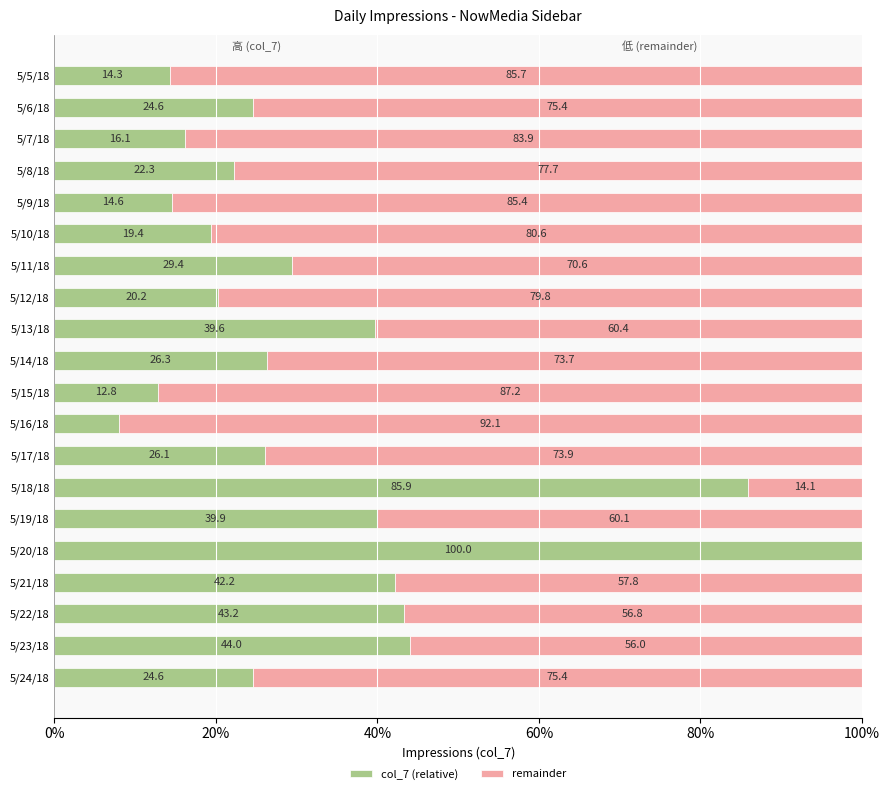

At which label is col_7 (relative) closest to 53?

5/23/18